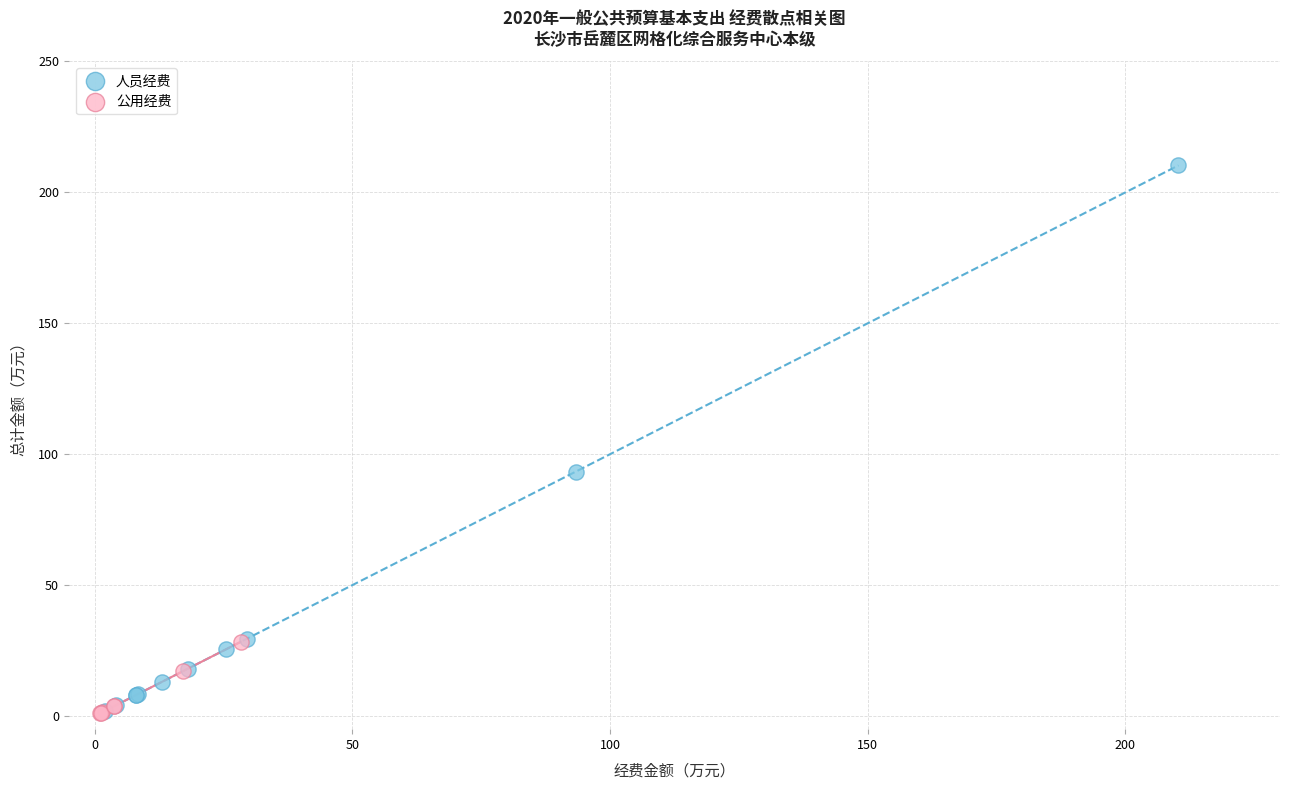

What are all the series names shown in the legend?

人员经费, 公用经费